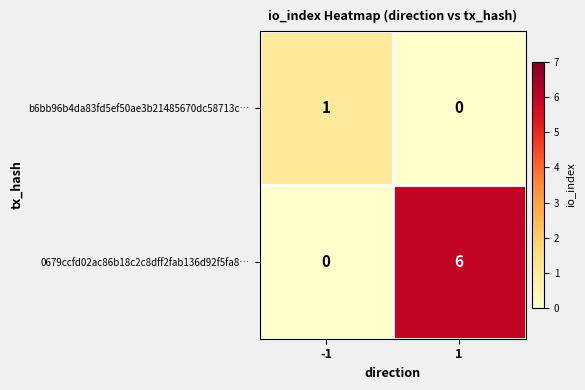

Rank the series by their maximum value, from lowest to highest.

b6bb96b4da83fd5ef50ae3b21485670dc58713c…, 0679ccfd02ac86b18c2c8dff2fab136d92f5fa8…